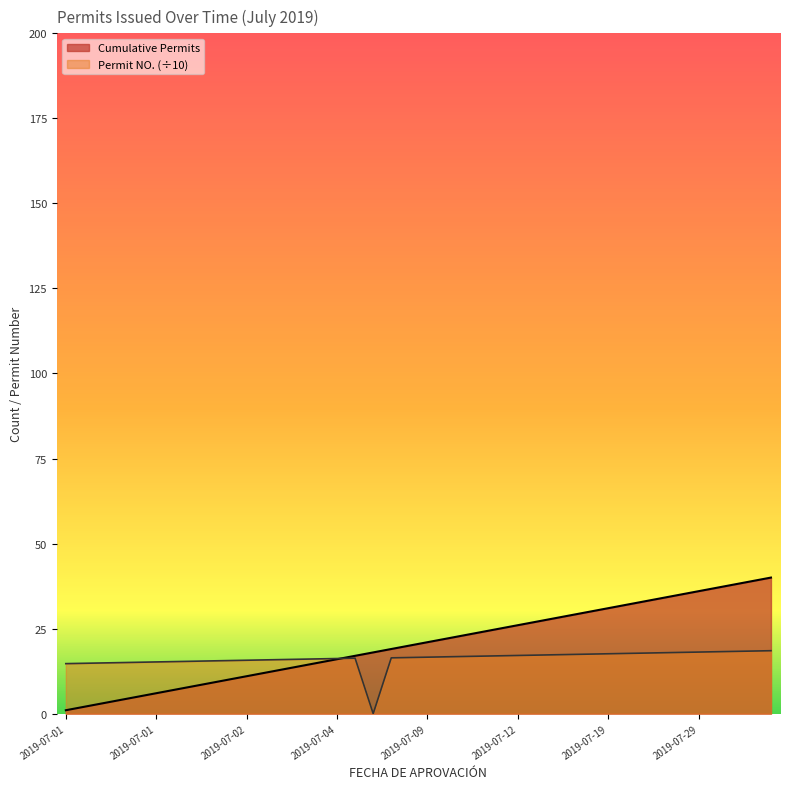

Which category has the highest value in the Permit NO. series?

2019-07-31